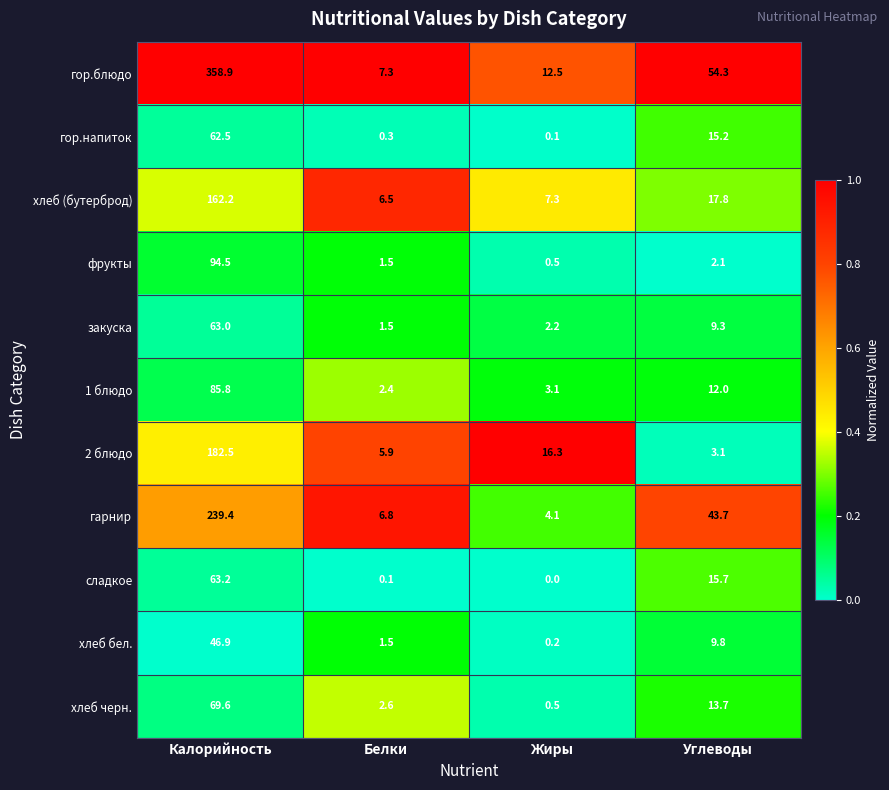

The сладкое series shows 0.1 at Белки. True or false?

True